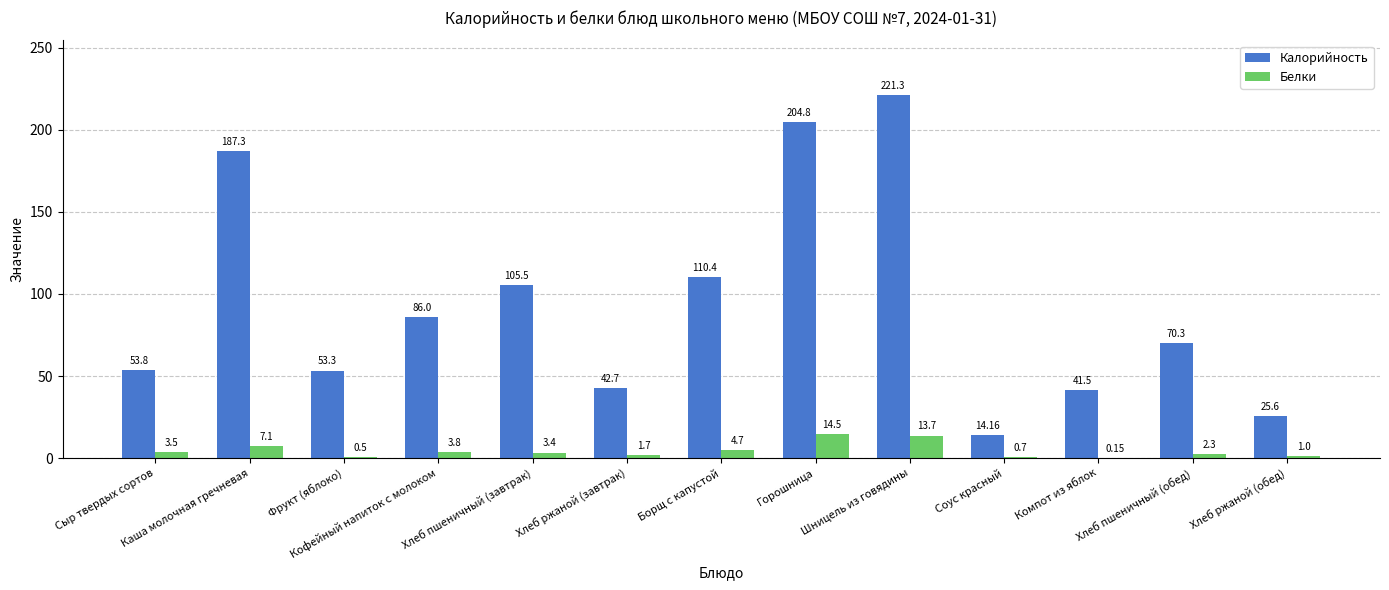

What is the total value across all series at Горошница?

219.3